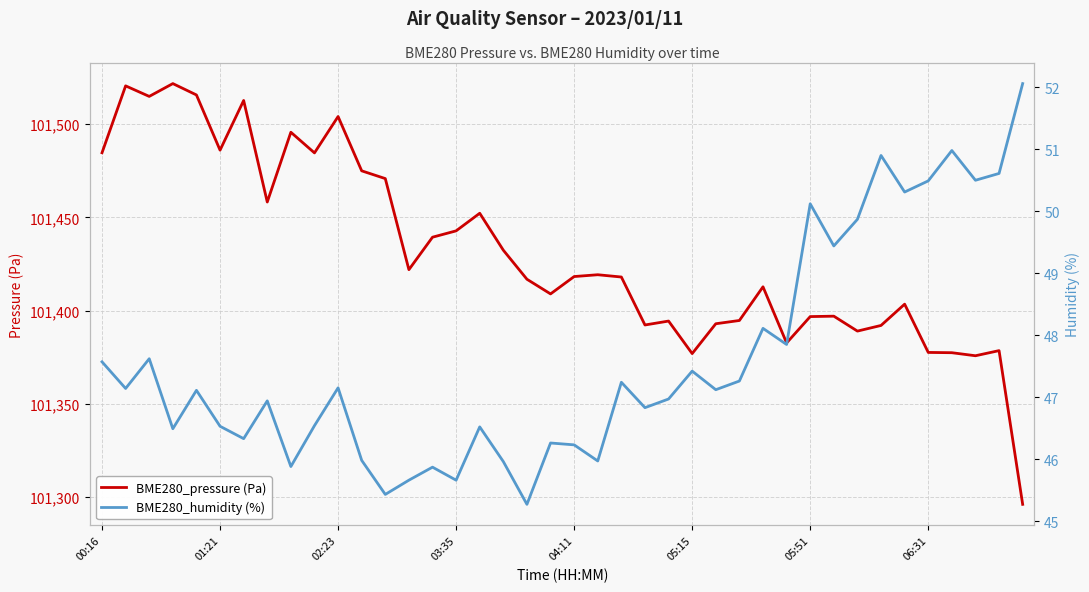

What is the value of the BME280_pressure (Pa) point at the 27th from the left?

101393.0